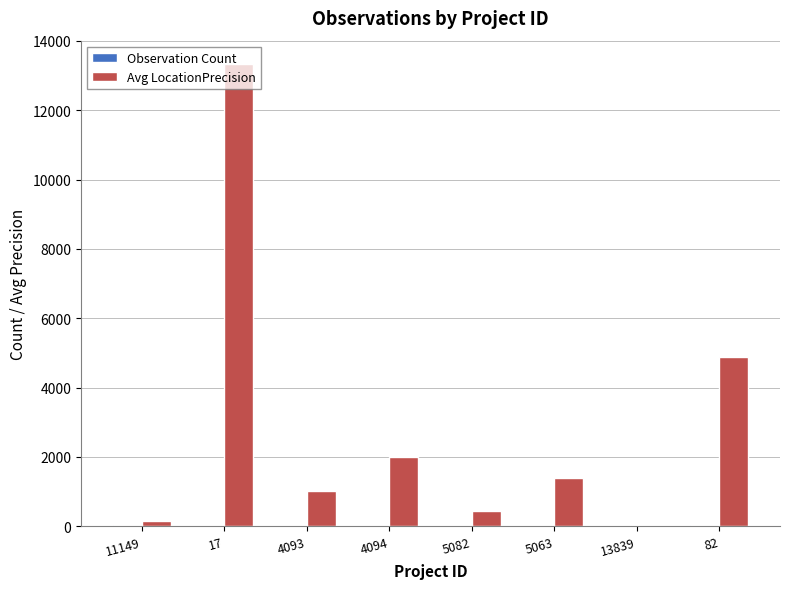

How many series are shown in this chart?

2